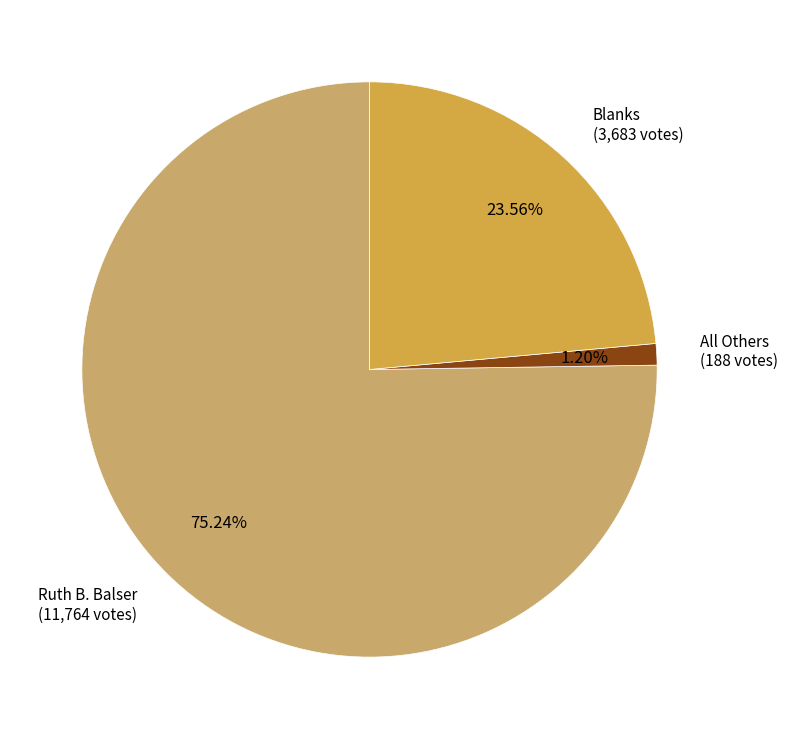

To the nearest percent, what is the combined percentage of Ruth B. Balser and Blanks?

99%